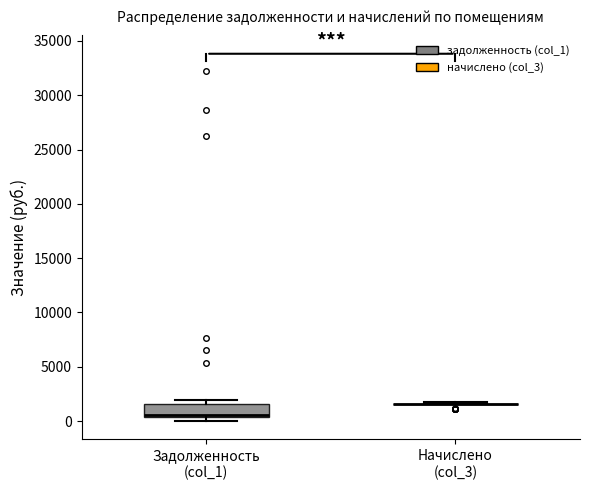

Reading left to right, transcribe this box plot: for each box, give where its median line is, the range the box spans, and where its two whiskers end, as read against the y-axis. The values are not printed on the chart, so give them approximately, as read against the axis.

Задолженность (col_1): median 500 (just above the box's lower edge), box 500 to 1500, whiskers 0 to 2000
Начислено (col_3): box collapsed to a line at 1500, whiskers 1500 to 1500